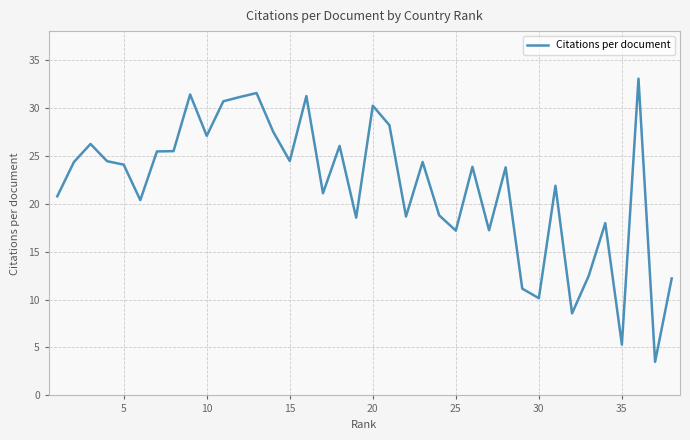

What is the difference between the maximum and minimum values?

29.5